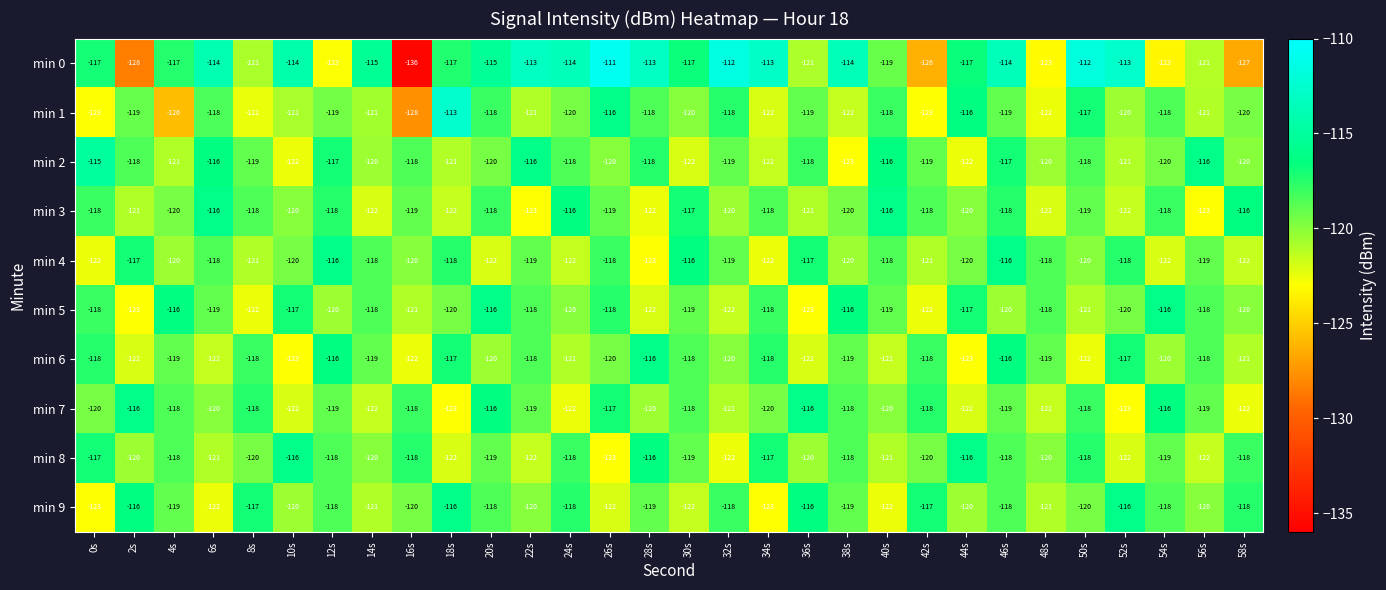

True or false: min 8 has a value of -67 at 16s.

False